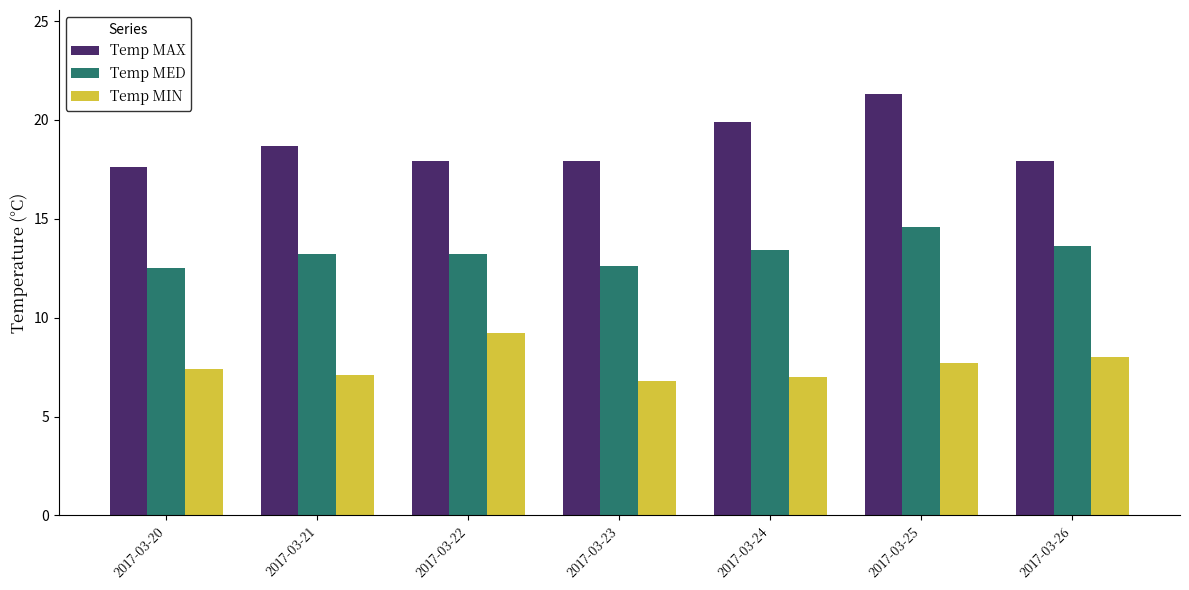

Is it true that Temp MIN equals 4.3 at 2017-03-25?

False